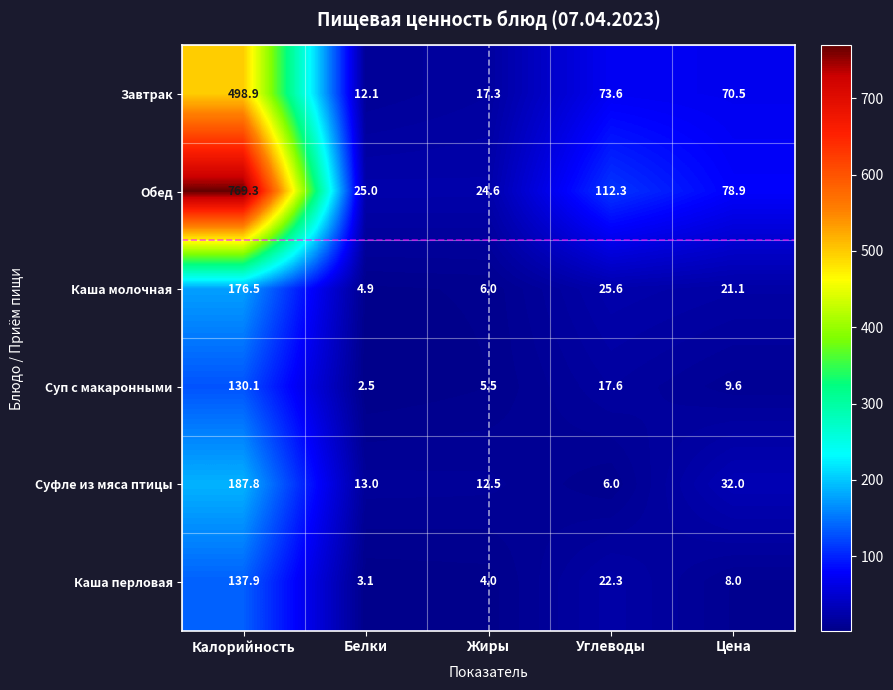

Rank the categories by Суп с макаронными value from lowest to highest.

Белки, Жиры, Цена, Углеводы, Калорийность